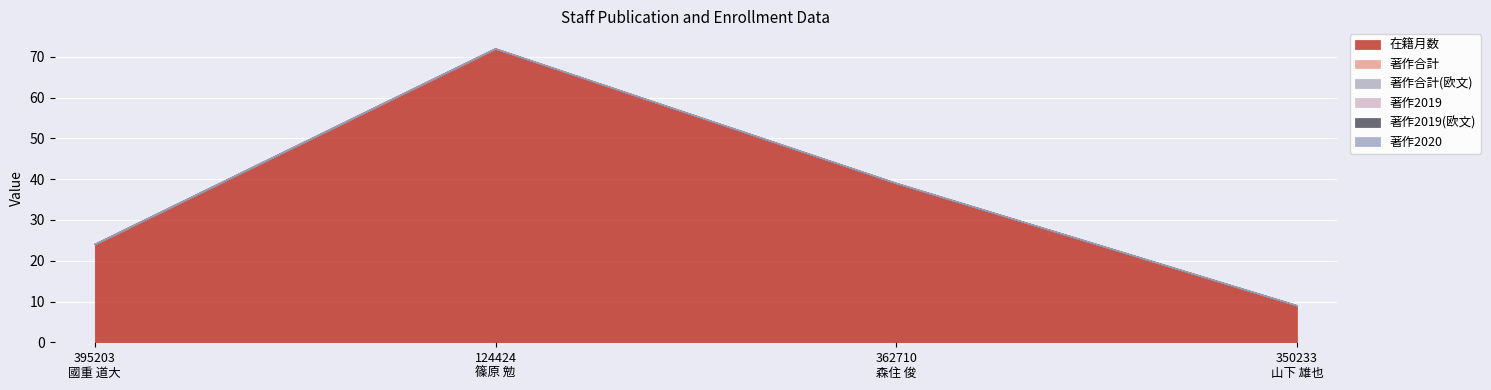

Which series has the largest total across all categories?

在籍月数